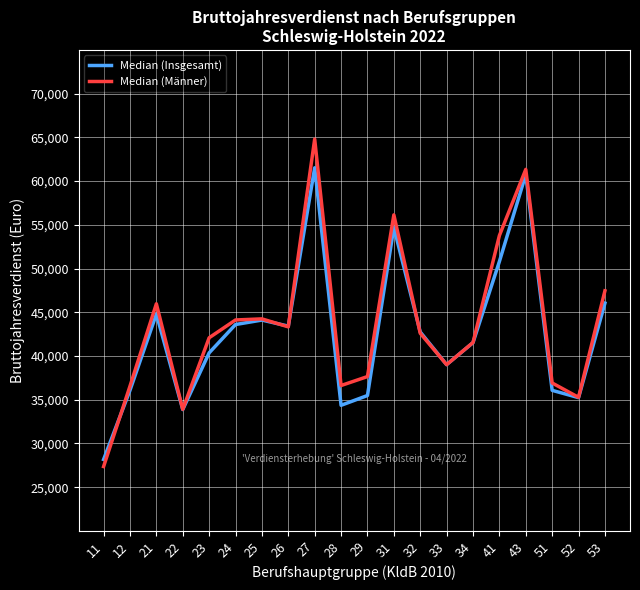

What is the difference between the highest and lowest values at 41?

2970